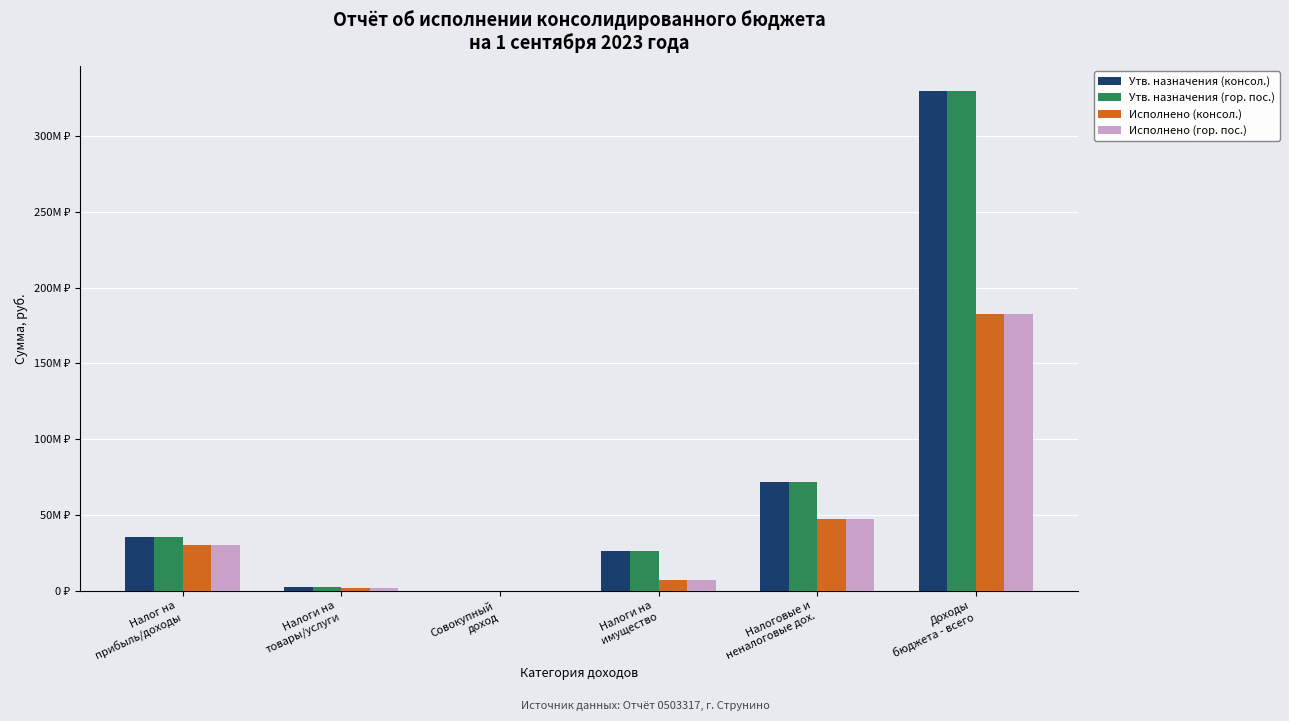

What are all the series names shown in the legend?

Утв. назначения (консол.), Утв. назначения (гор. пос.), Исполнено (консол.), Исполнено (гор. пос.)